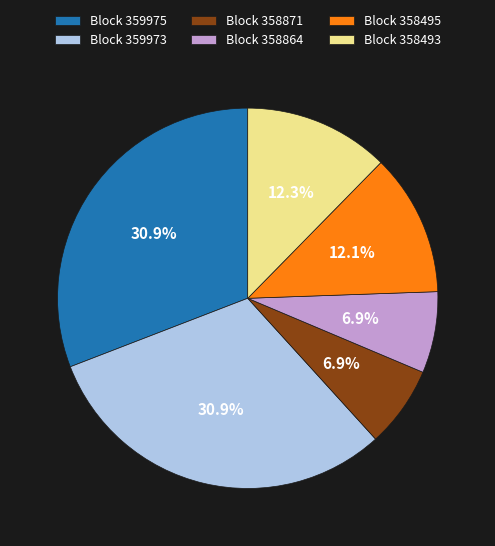

Is the sum of Block 358495 and Block 358864 greater than half?

No